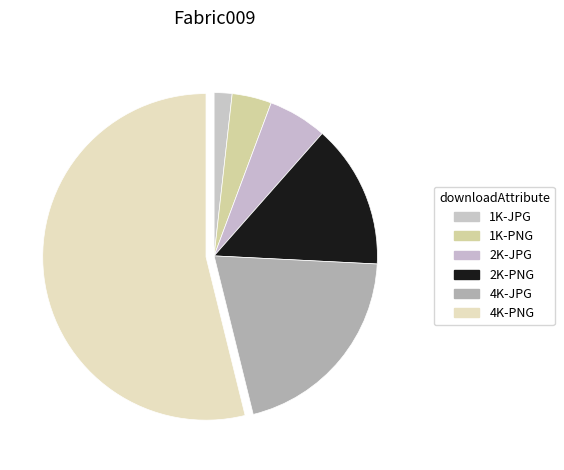

The 4K-JPG slice represents 20% of the pie. True or false?

True